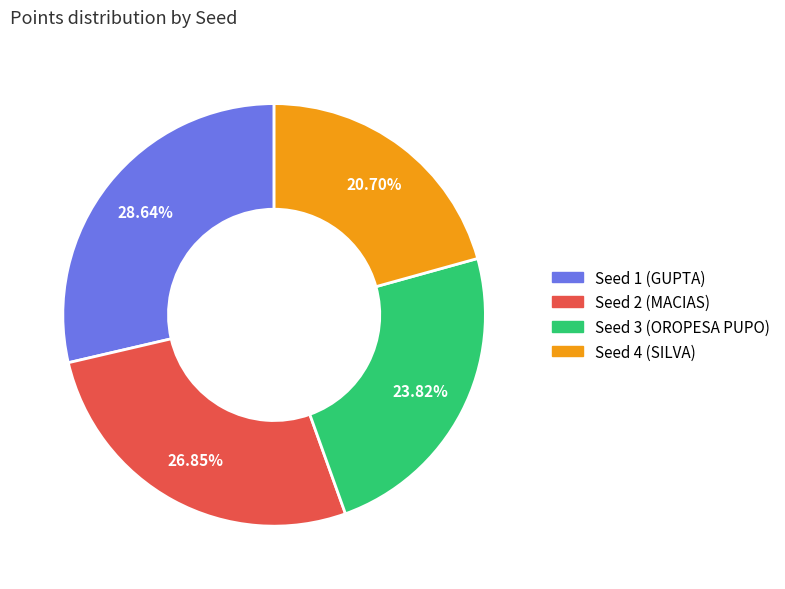

What percentage do Seed 2 (MACIAS) and Seed 1 (GUPTA) together represent?

55.5%